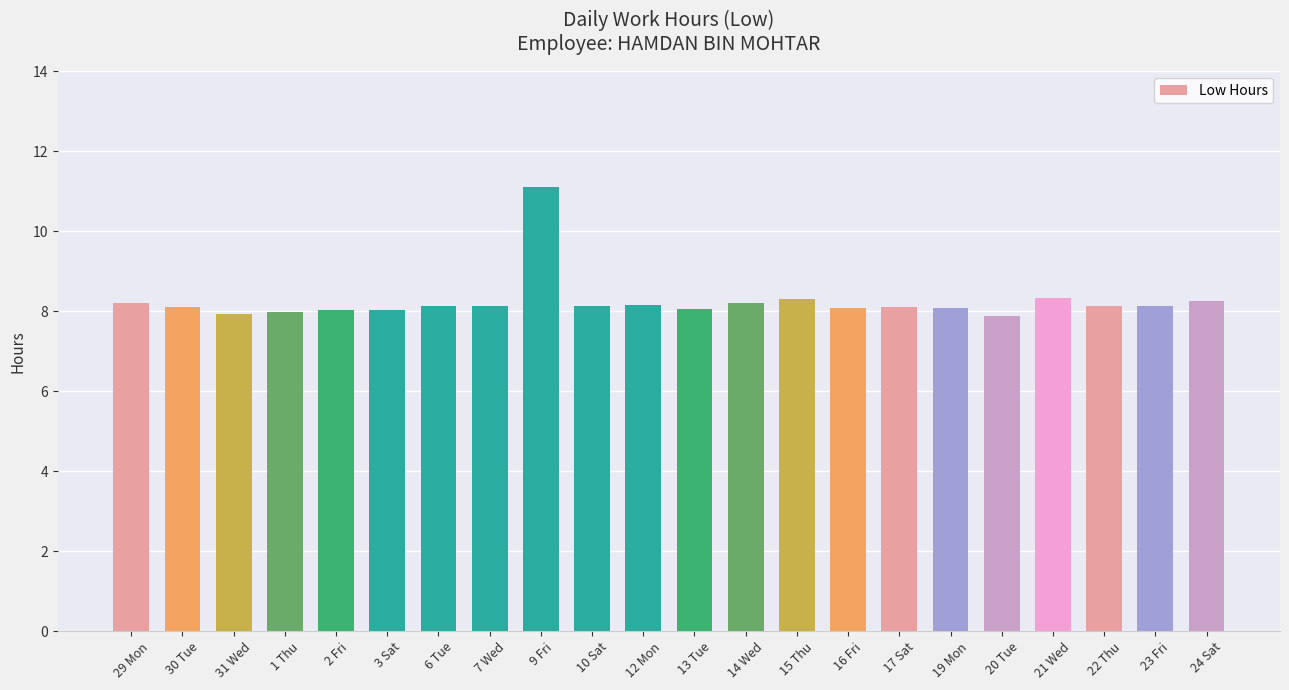

What is the label of the 5th bar from the left?

2 Fri